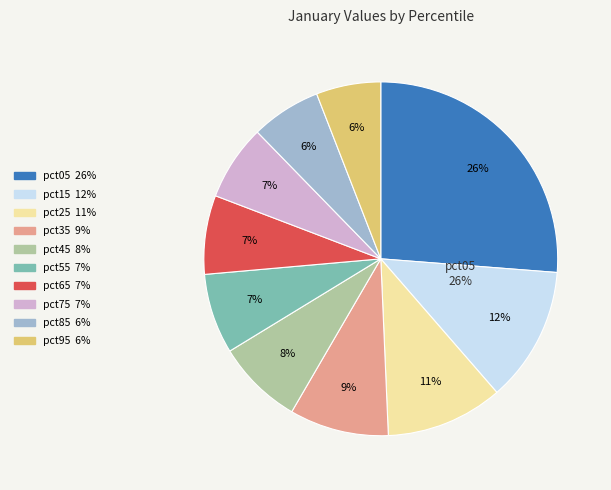

What percentage do pct75 and pct35 together represent?

16.0%